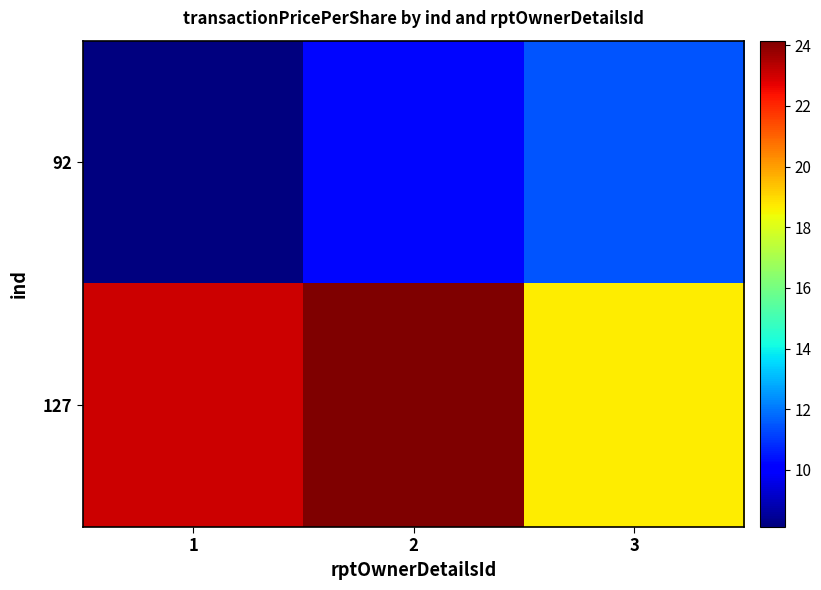

Which has a higher value, 1 or 2?

2